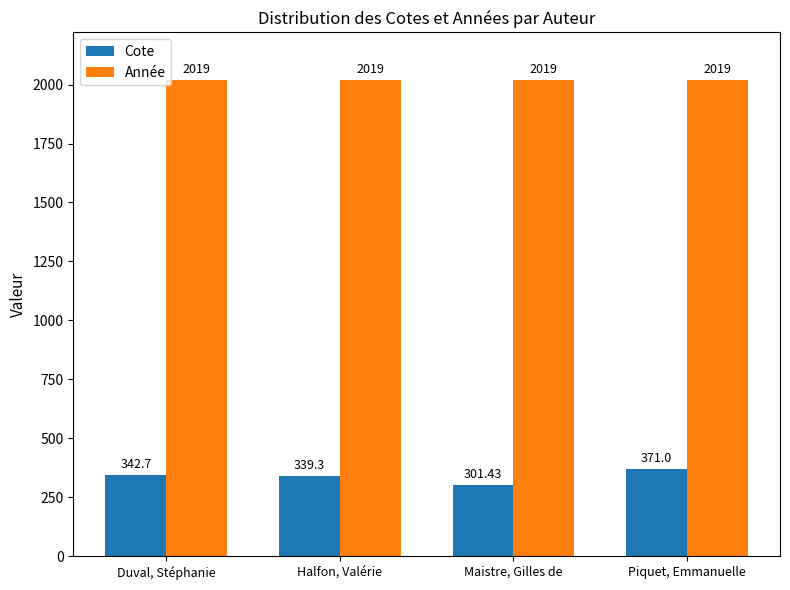

What is the label of the 3rd bar from the left?

Maistre, Gilles de